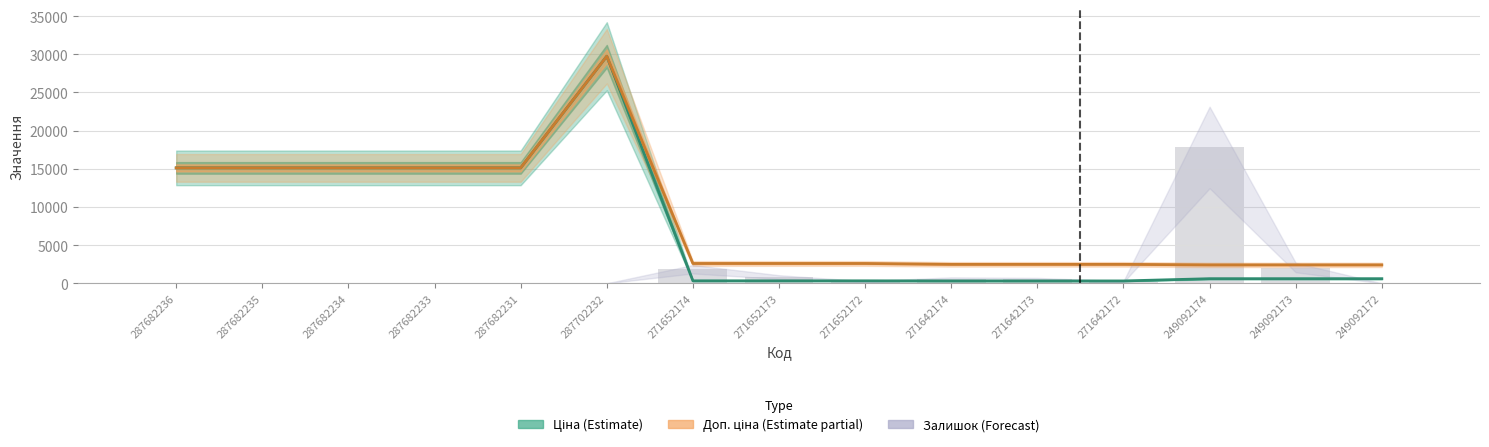

What position from the right is 287682235?

14